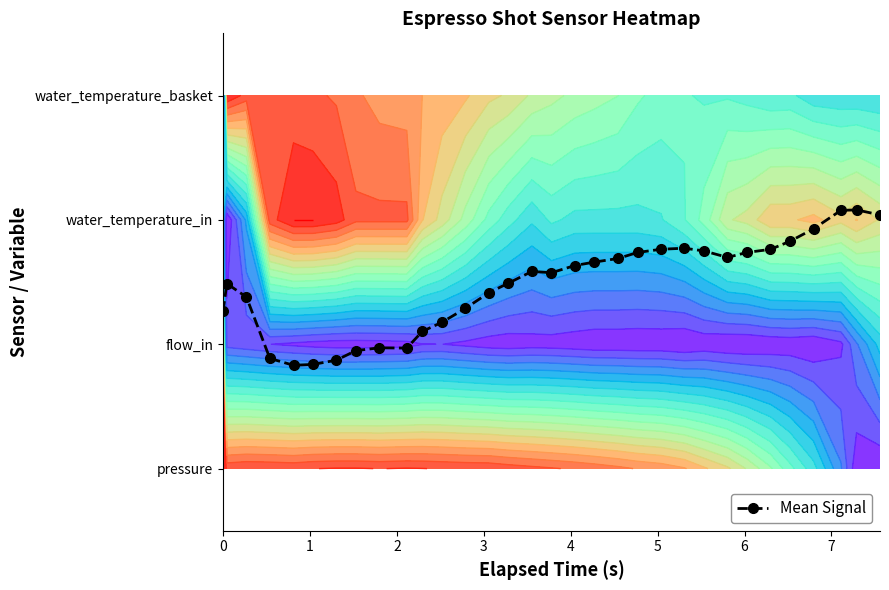

True or false: the data shows 0.4 at 17.

False